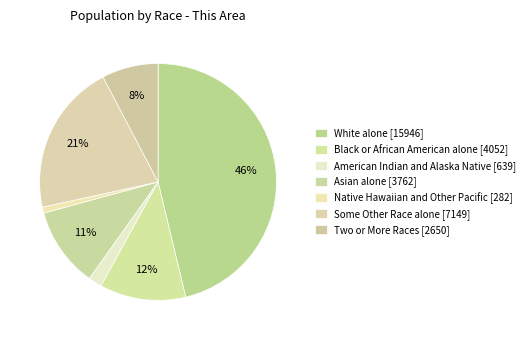

Count the number of slices in the pie.

7